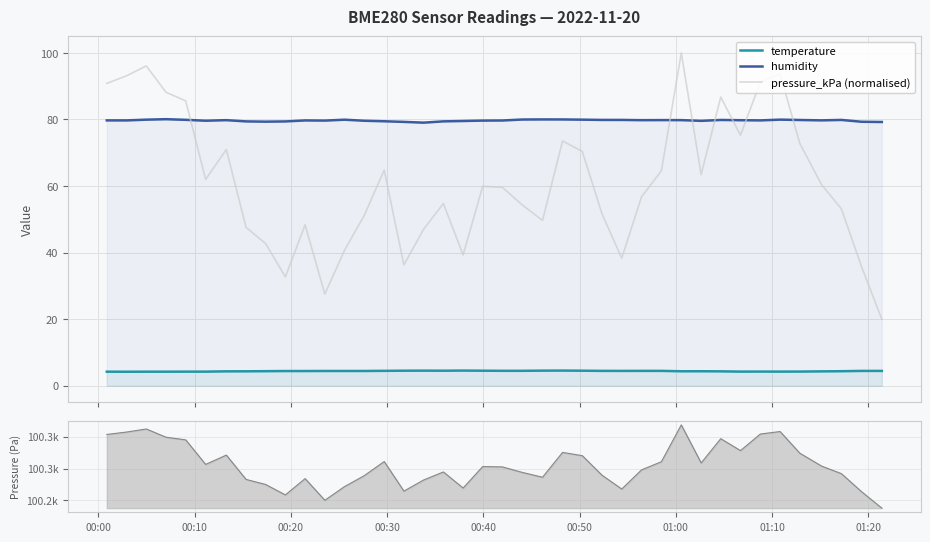

What is the maximum value for pressure_kPa (normalised)?

100.0